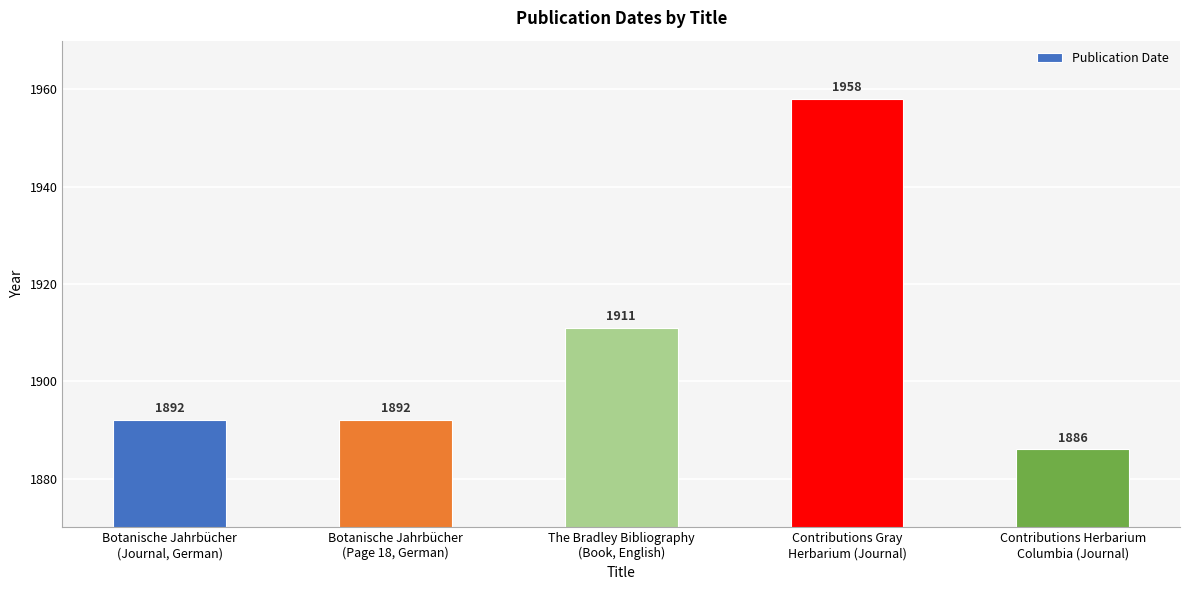

What is the value of the 4th bar from the left?

1958